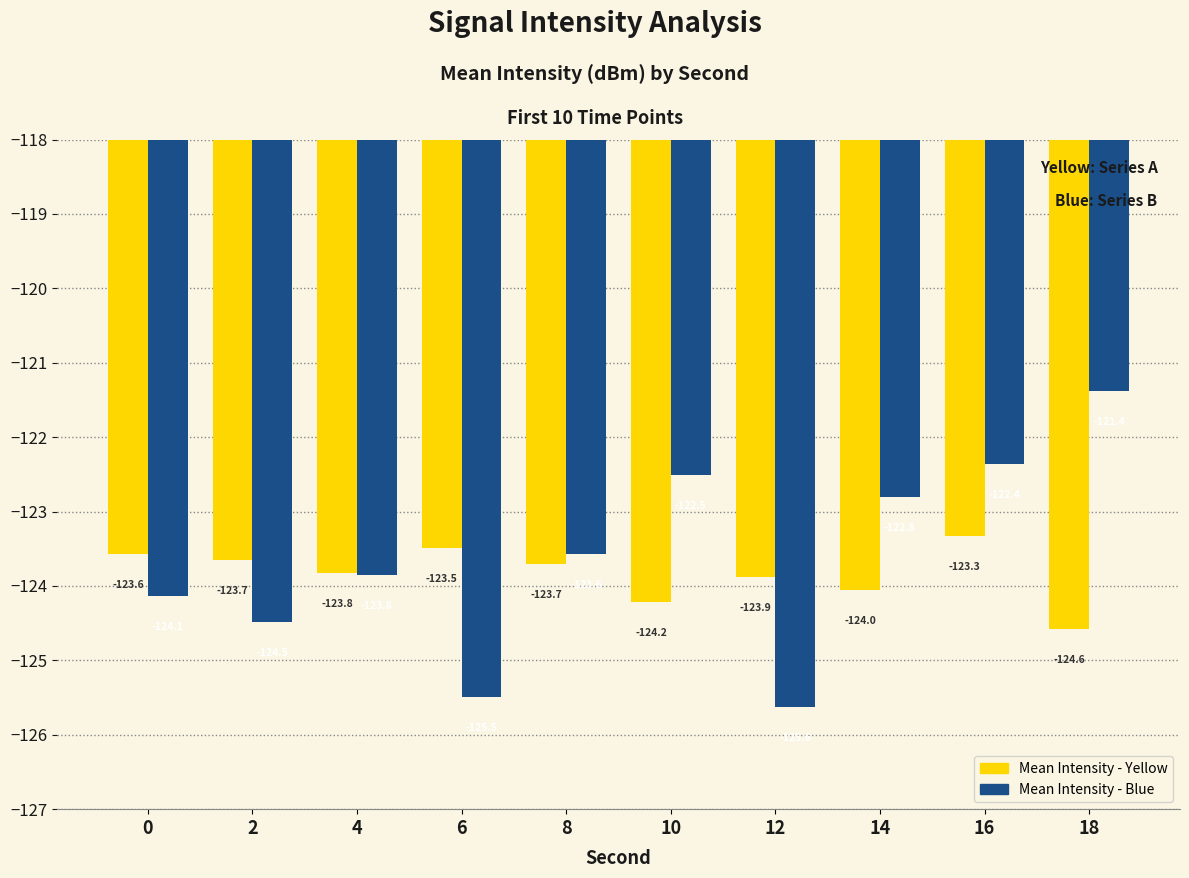

What is the smallest value displayed?

-125.6